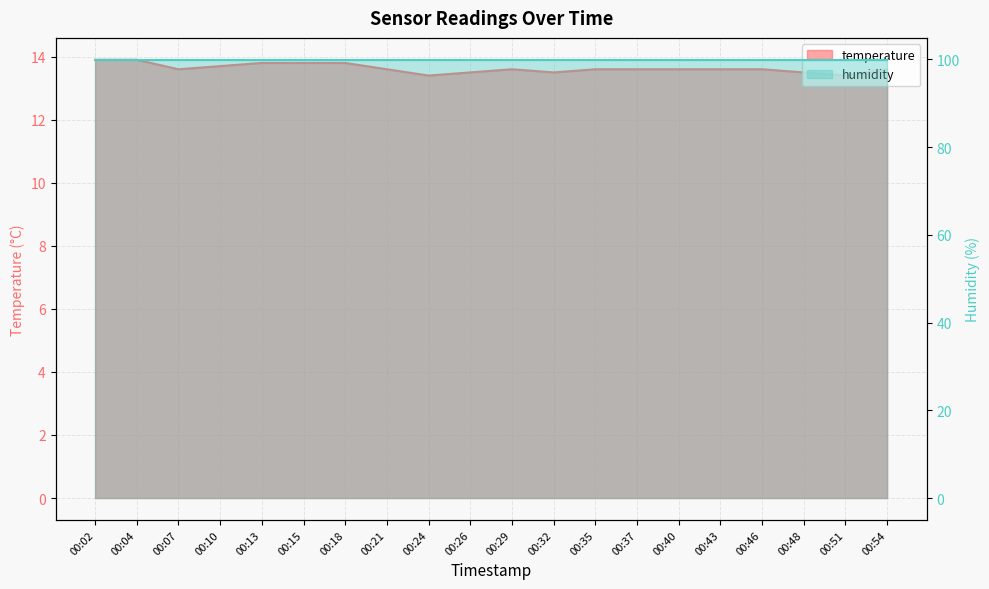

Which has a higher value, 00:24 or 00:40?

00:40